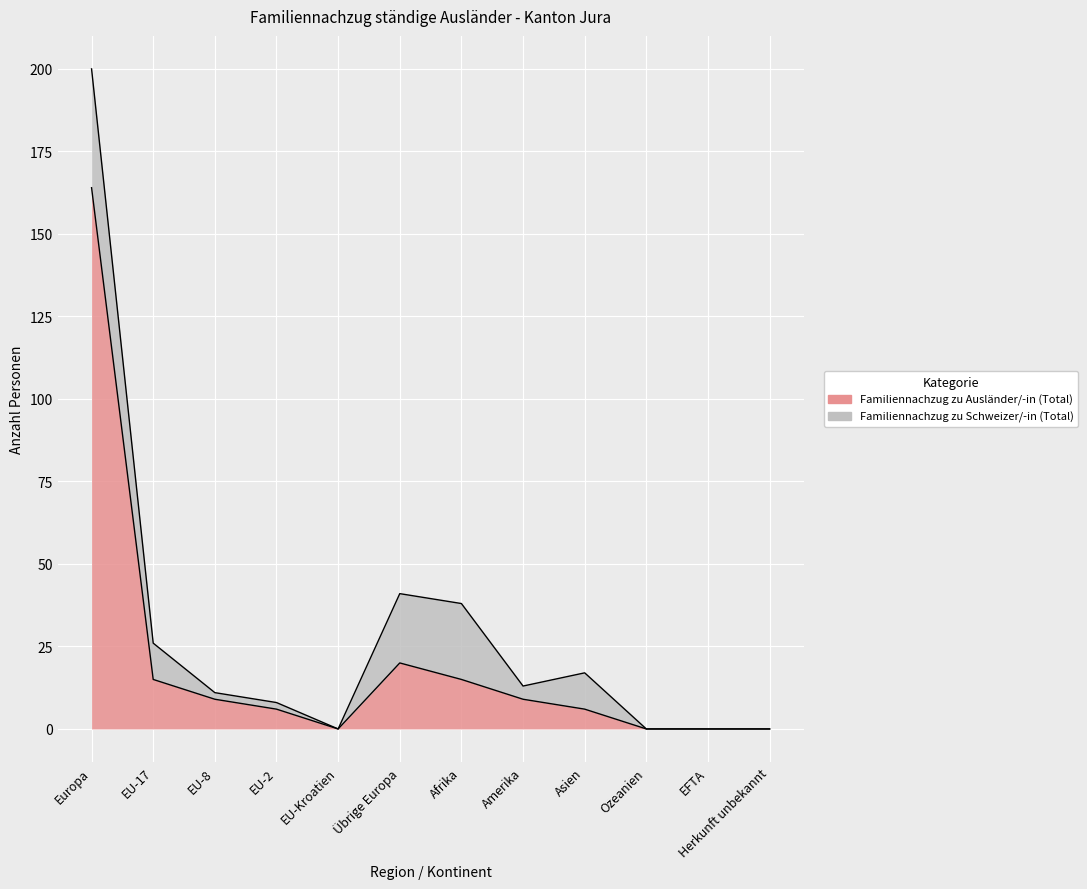

What is the label of the 5th point from the left?

EU-Kroatien